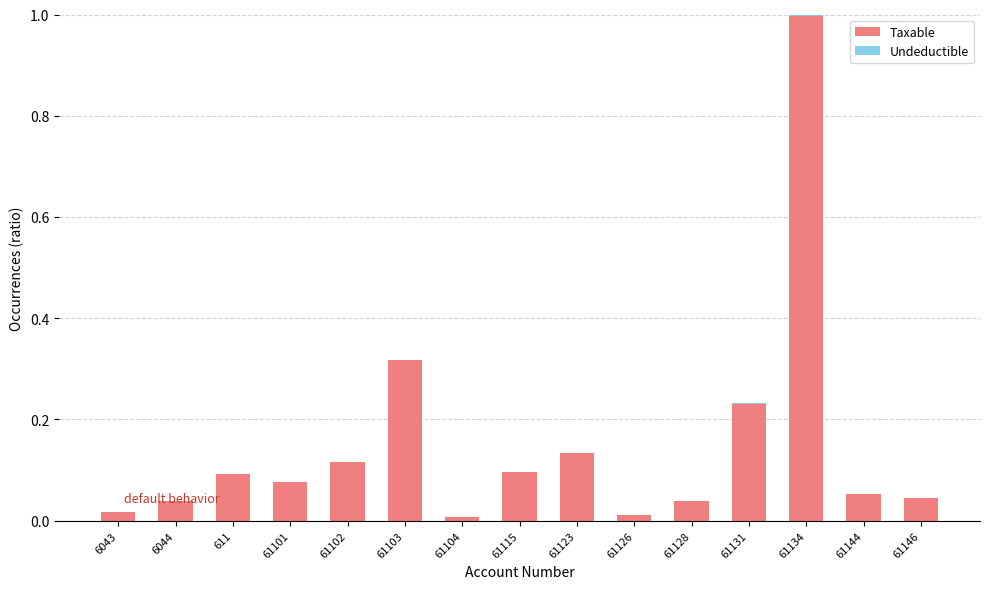

What is the maximum value for Taxable?

1.0